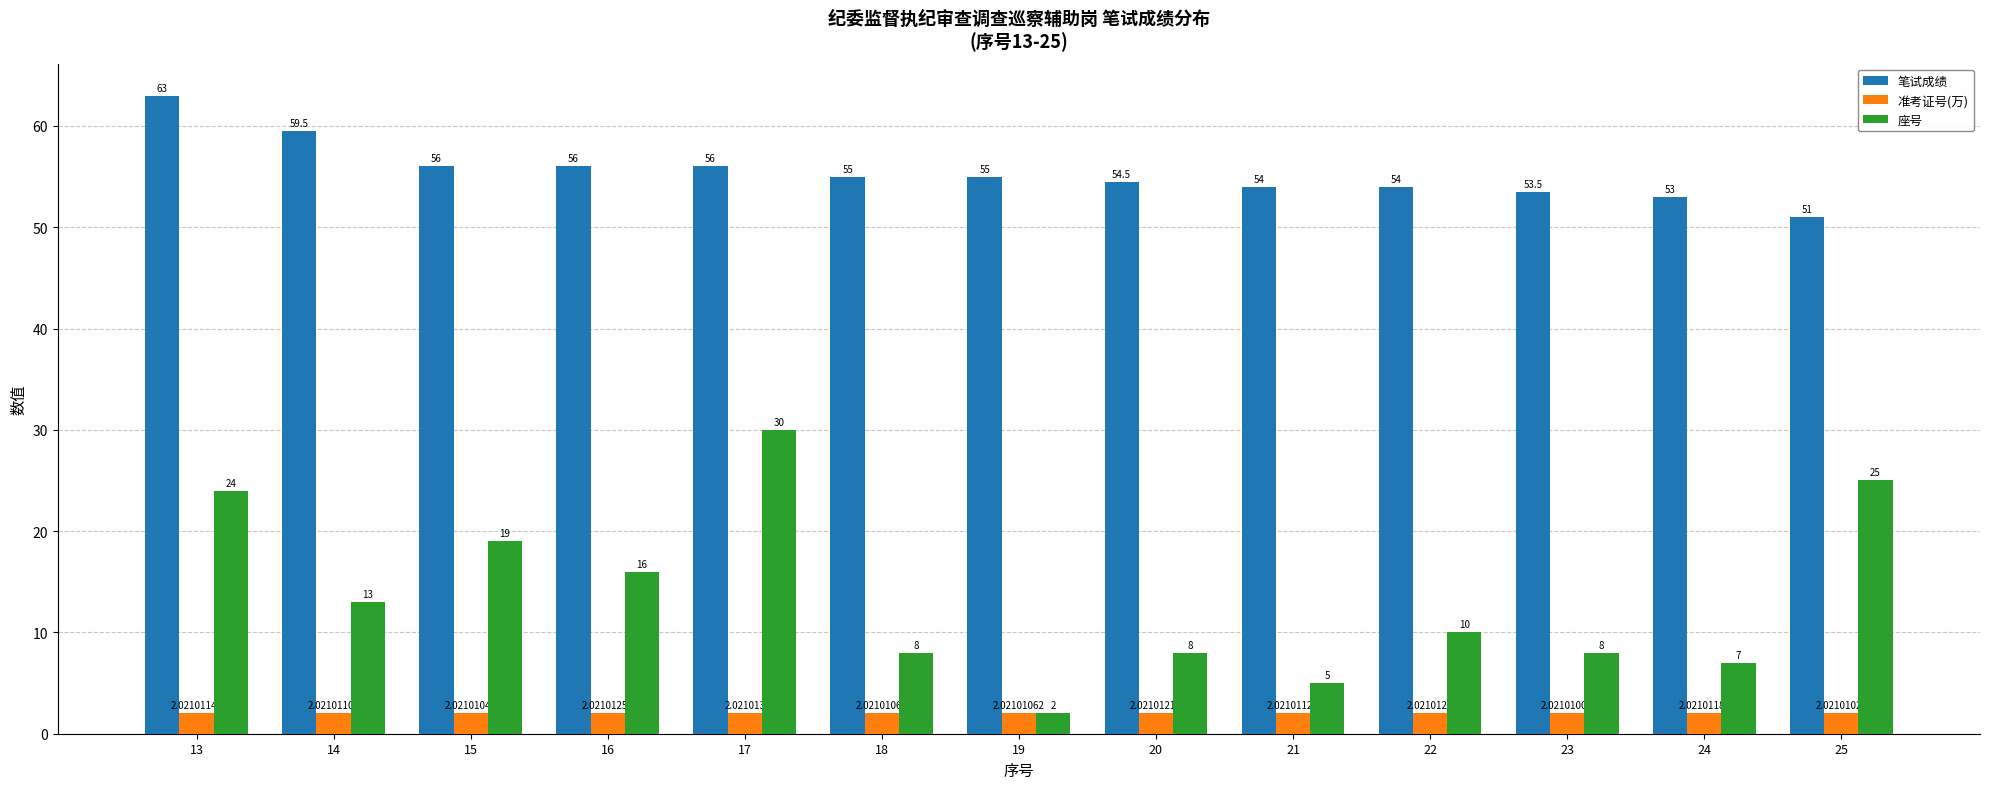

List the series in order of their overall mean, lowest first.

准考证号(万), 座号, 笔试成绩